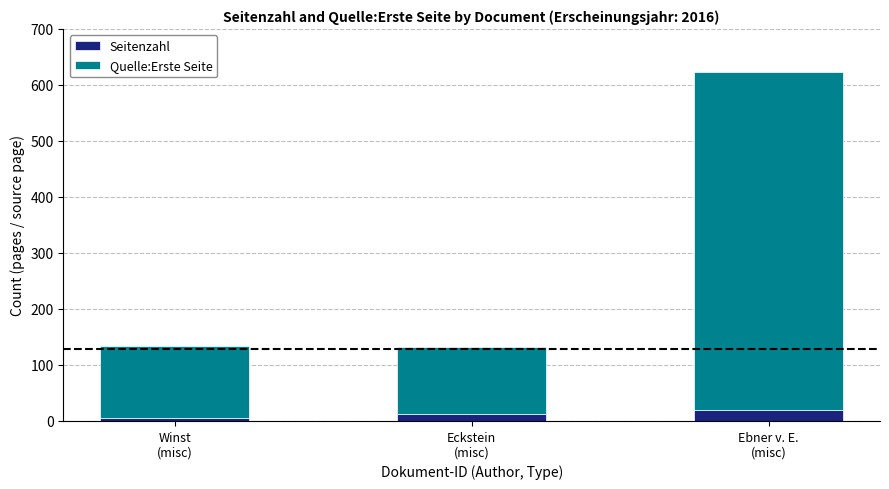

Where is Seitenzahl nearest to the value 12?

Eckstein
(misc)